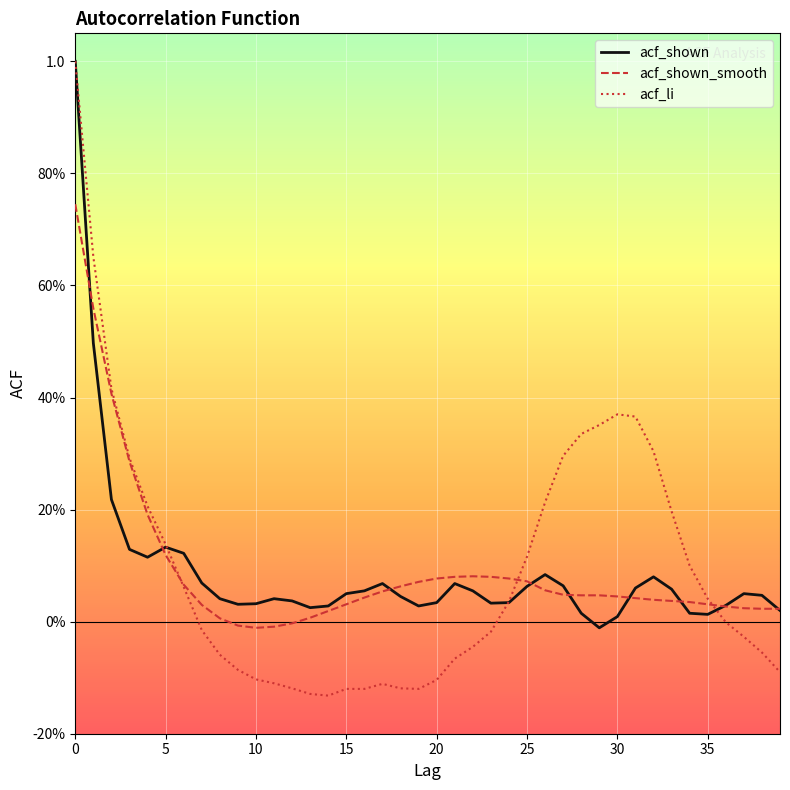

Reading left to right, transcribe all the data shown in this chart.

acf_shown: 1.0	0.5	0.2	0.1	0.1	0.1	0.1	0.1	0.0	0.0	0.0	0.0	0.0	0.0	0.0	0.1	0.1	0.1	0.0	0.0	0.0	0.1	0.1	0.0	0.0	0.1	0.1	0.1	0.0	-0.0	0.0	0.1	0.1	0.1	0.0	0.0	0.0	0.1	0.0	0.0
acf_shown_smooth: 0.7	0.6	0.4	0.3	0.2	0.1	0.1	0.0	0.0	-0.0	-0.0	-0.0	-0.0	0.0	0.0	0.0	0.0	0.1	0.1	0.1	0.1	0.1	0.1	0.1	0.1	0.1	0.1	0.0	0.0	0.0	0.0	0.0	0.0	0.0	0.0	0.0	0.0	0.0	0.0	0.0
acf_li: 1.0	0.7	0.4	0.3	0.2	0.1	0.1	-0.0	-0.1	-0.1	-0.1	-0.1	-0.1	-0.1	-0.1	-0.1	-0.1	-0.1	-0.1	-0.1	-0.1	-0.1	-0.0	-0.0	0.0	0.1	0.2	0.3	0.3	0.4	0.4	0.4	0.3	0.2	0.1	0.0	-0.0	-0.0	-0.1	-0.1